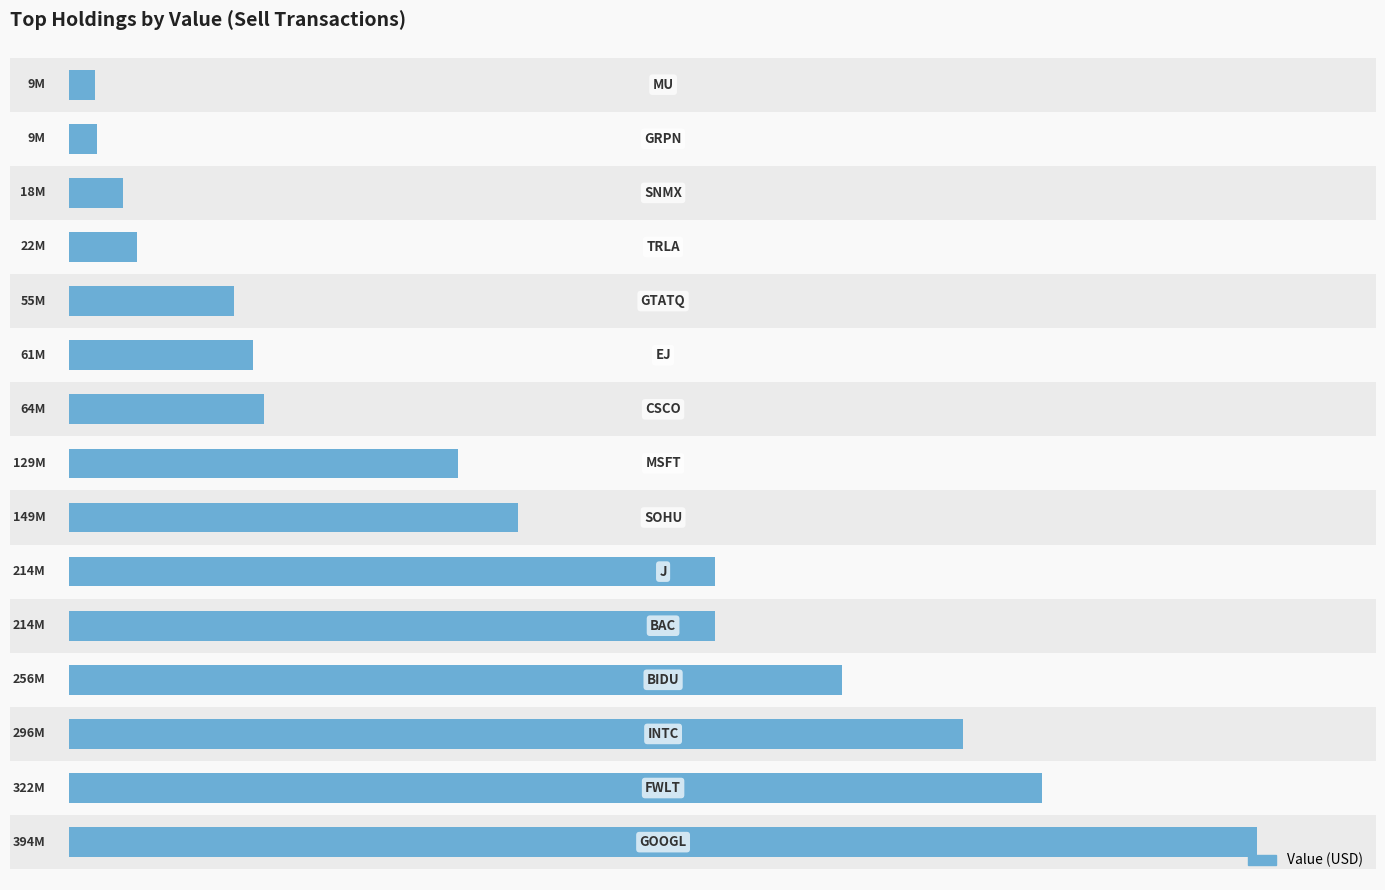

The chart shows a value of 213938000 at 5. True or false?

True